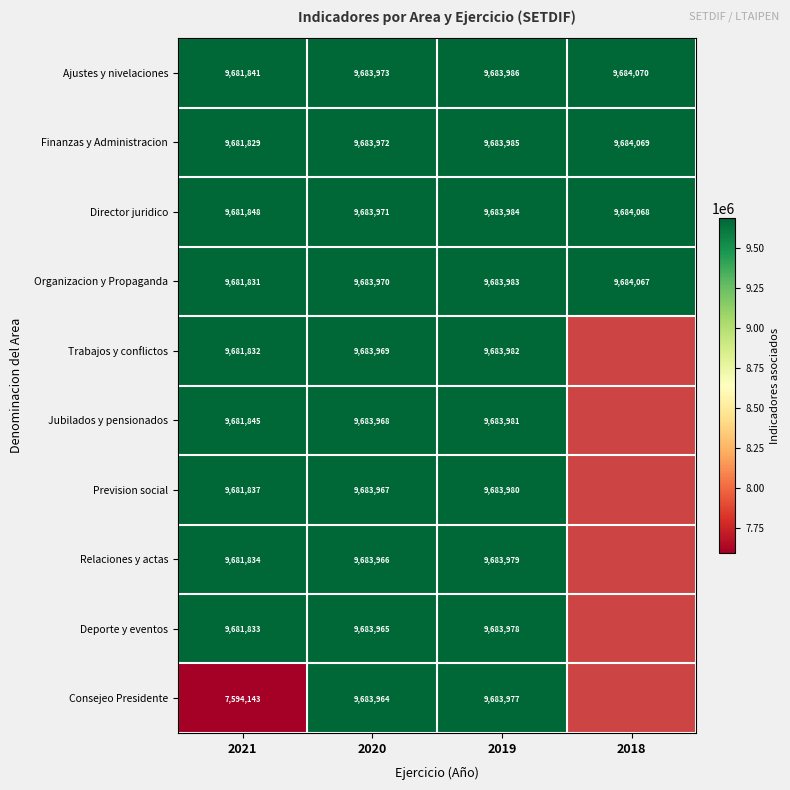

The Deporte y eventos series shows 16460366.1 at 2019. True or false?

False